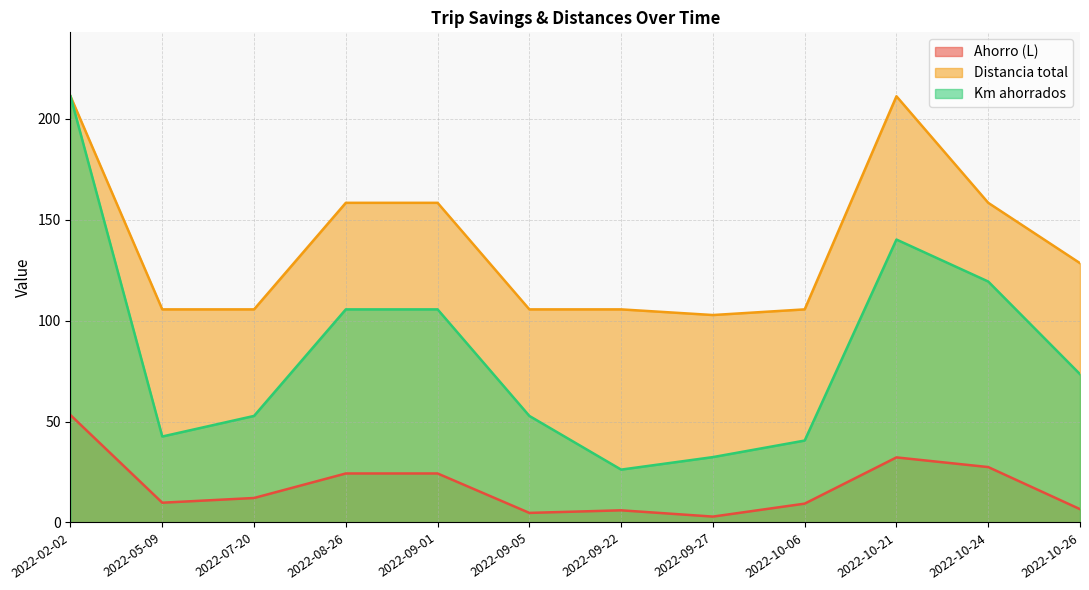

At which category is the sum across all series the highest?

2022-02-02